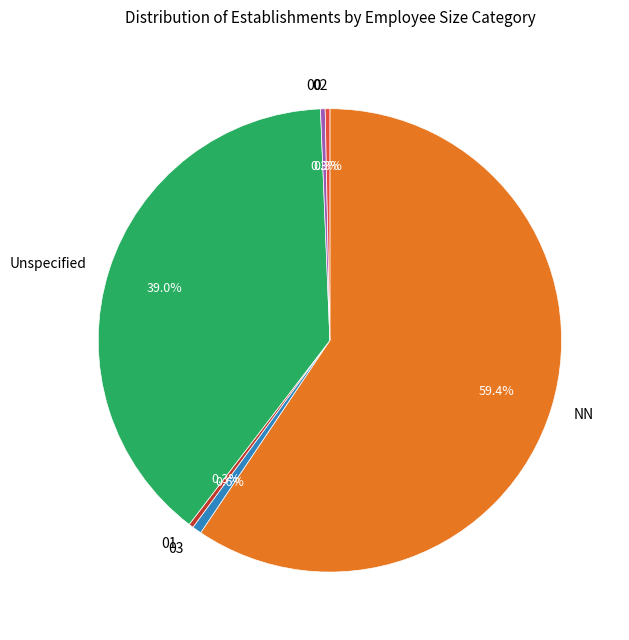

What percentage do Unspecified and 01 together represent?

39.3%